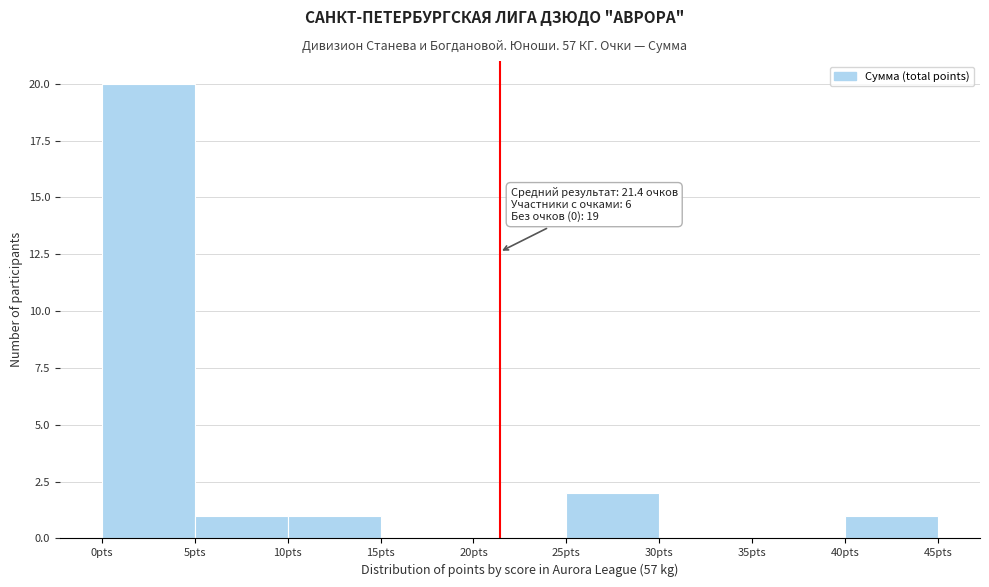

Which range on the x-axis has the tallest bar?

0 to 5